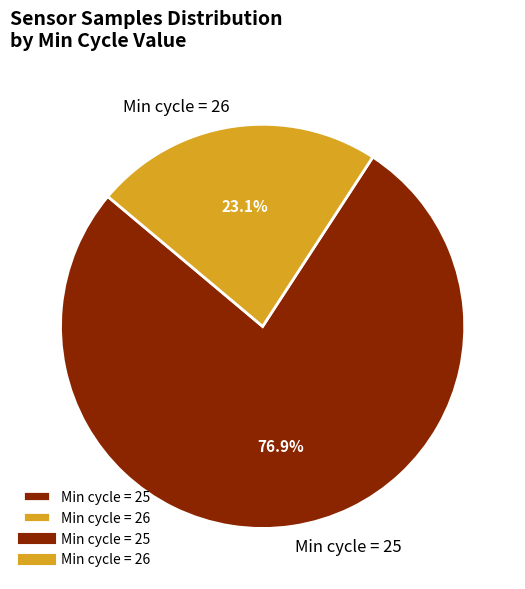

Rank the categories by value from lowest to highest.

Min cycle = 26, Min cycle = 25